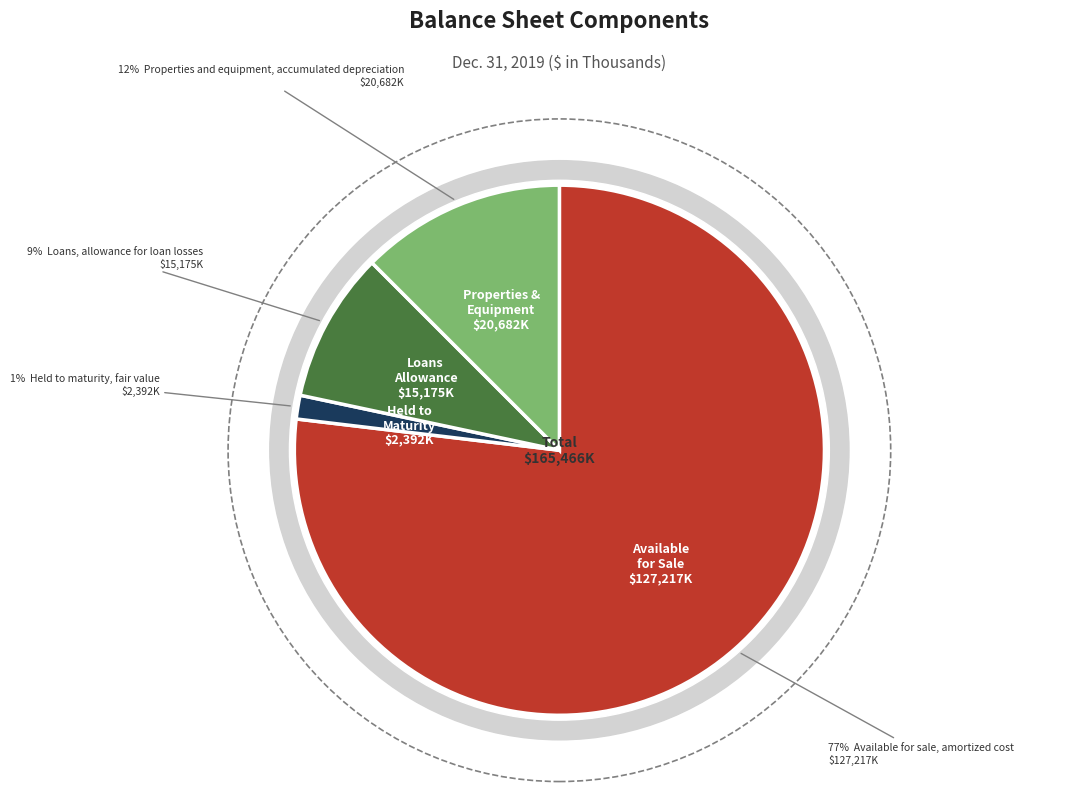

Rank the categories by value from highest to lowest.

Available for sale, amortized cost, Properties and equipment, accumulated depreciation, Loans, allowance for loan losses, Held to maturity, fair value